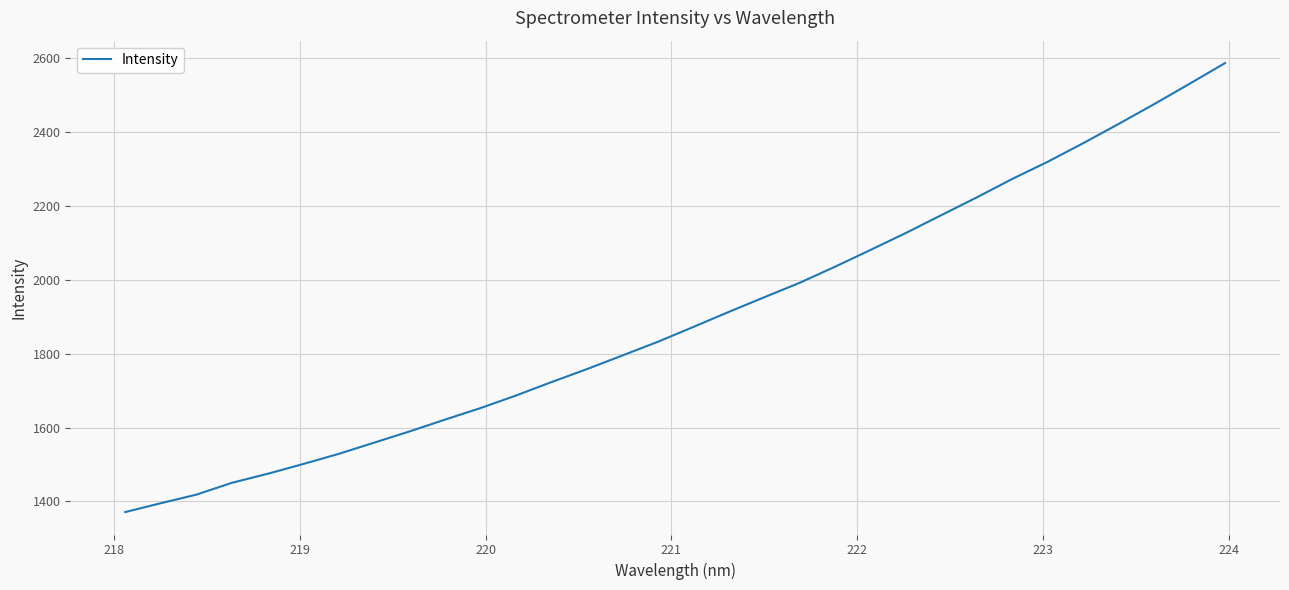

What is the smallest value displayed?

1371.1